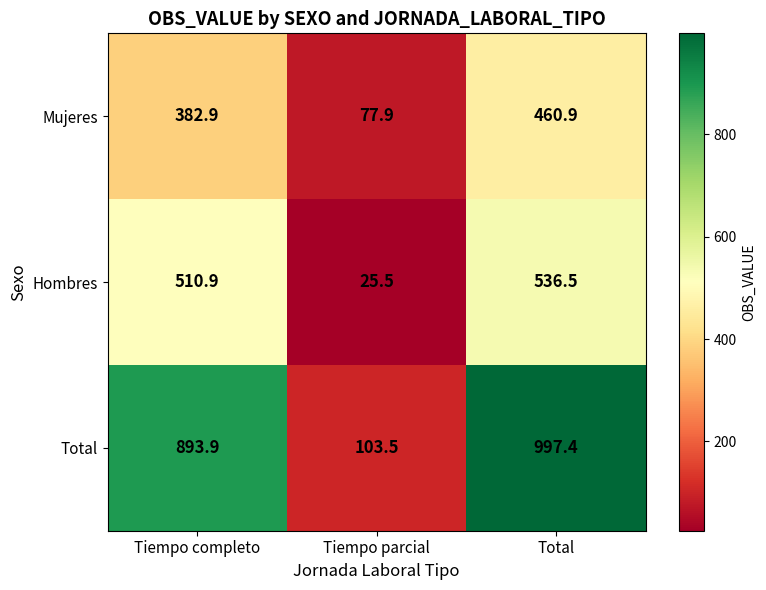

At how many categories does at least one series exceed 91?

3